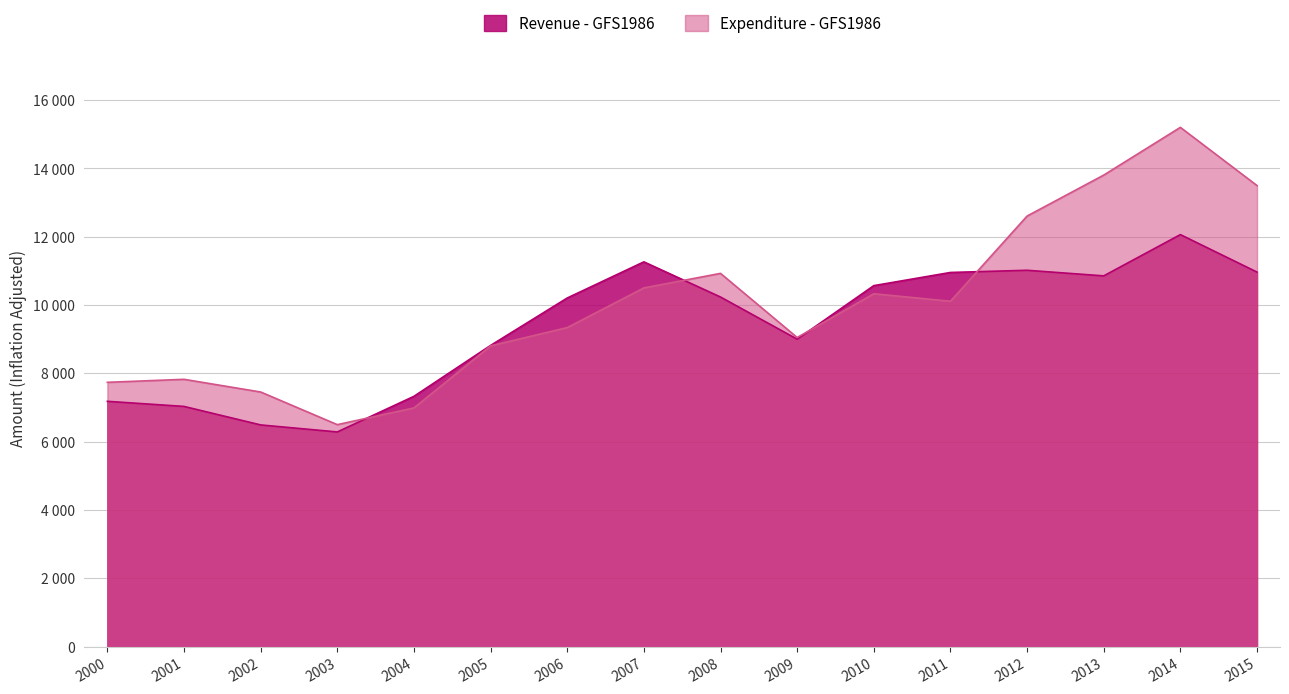

Rank the series by their average value, from lowest to highest.

Revenue - GFS1986, Expenditure - GFS1986